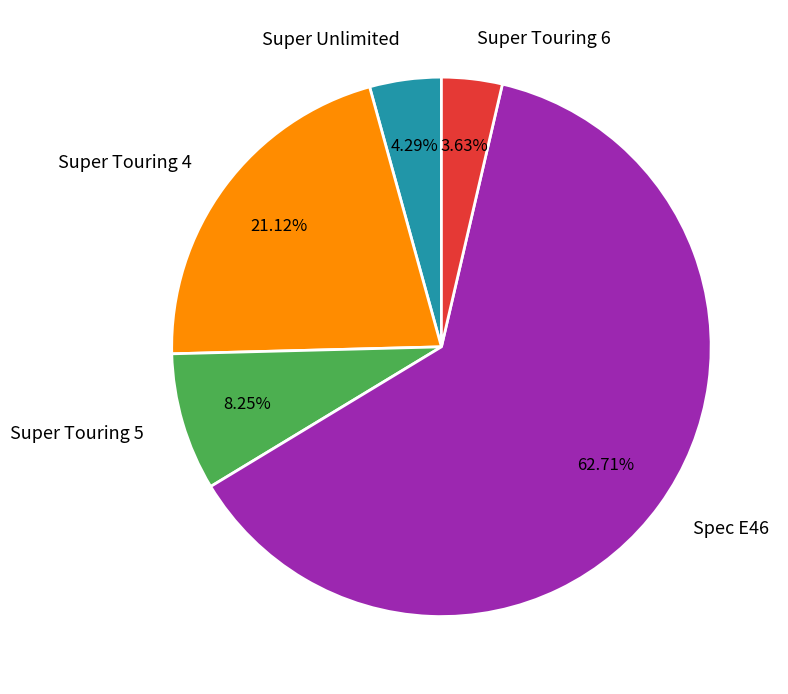

What percentage is NOT represented by Super Unlimited?

95.7%